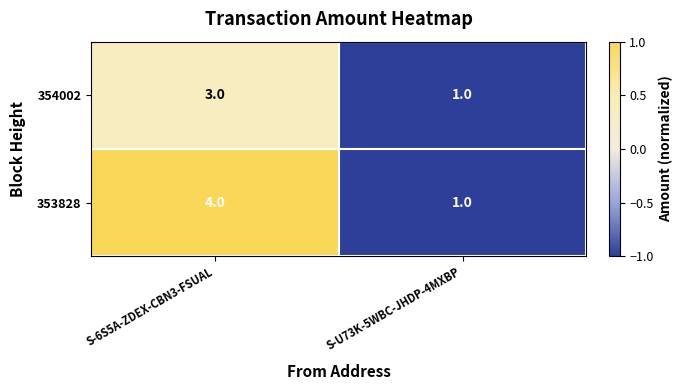

Where is 353828 nearest to the value 2?

S-U73K-5WBC-JHDP-4MXBP